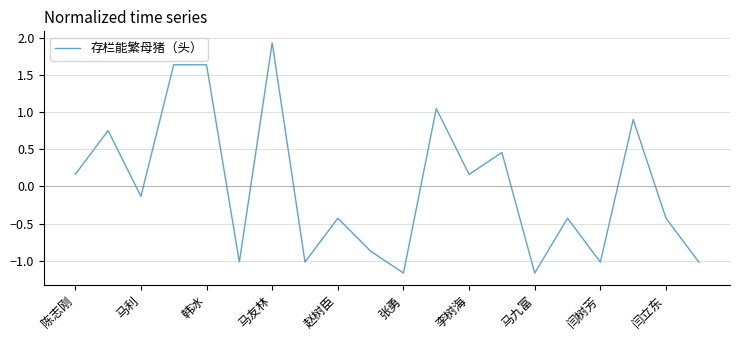

What is the greatest value displayed?

1.9